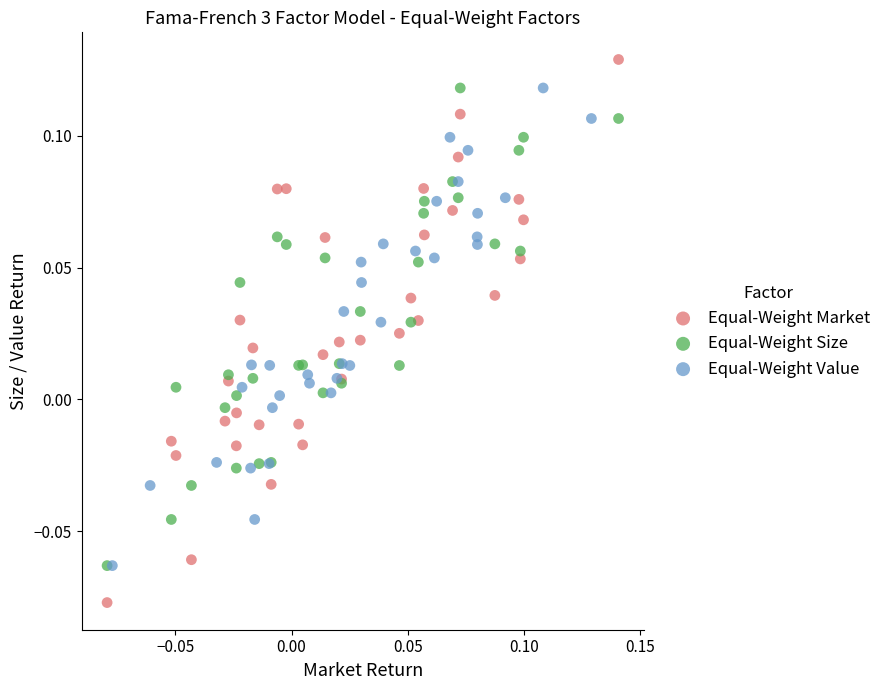

Which series contains the lowest Y value?

Equal-Weight Market